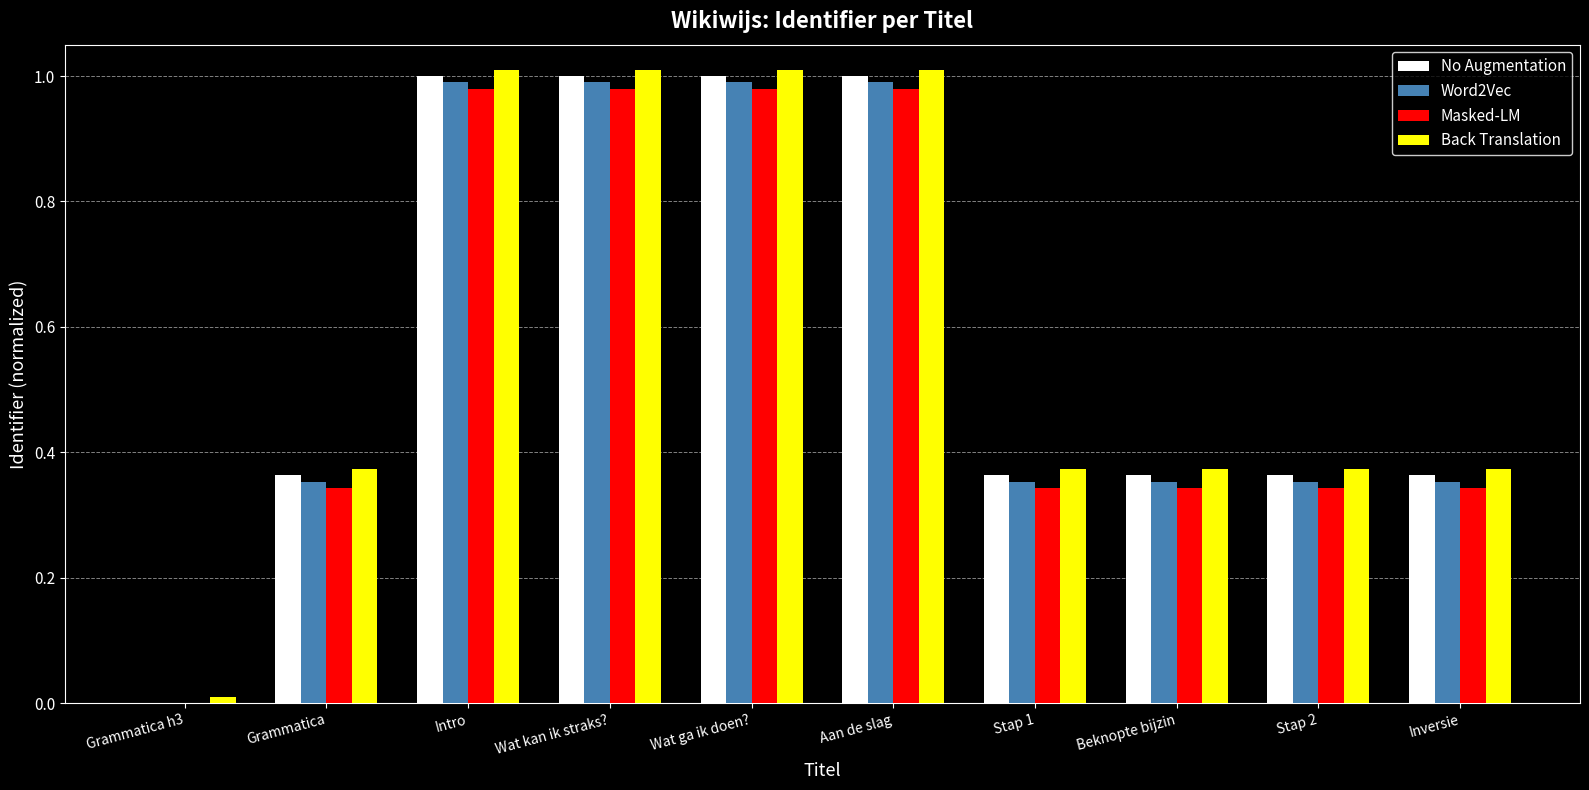

Are the bars grouped side by side (vs. stacked)?

Yes